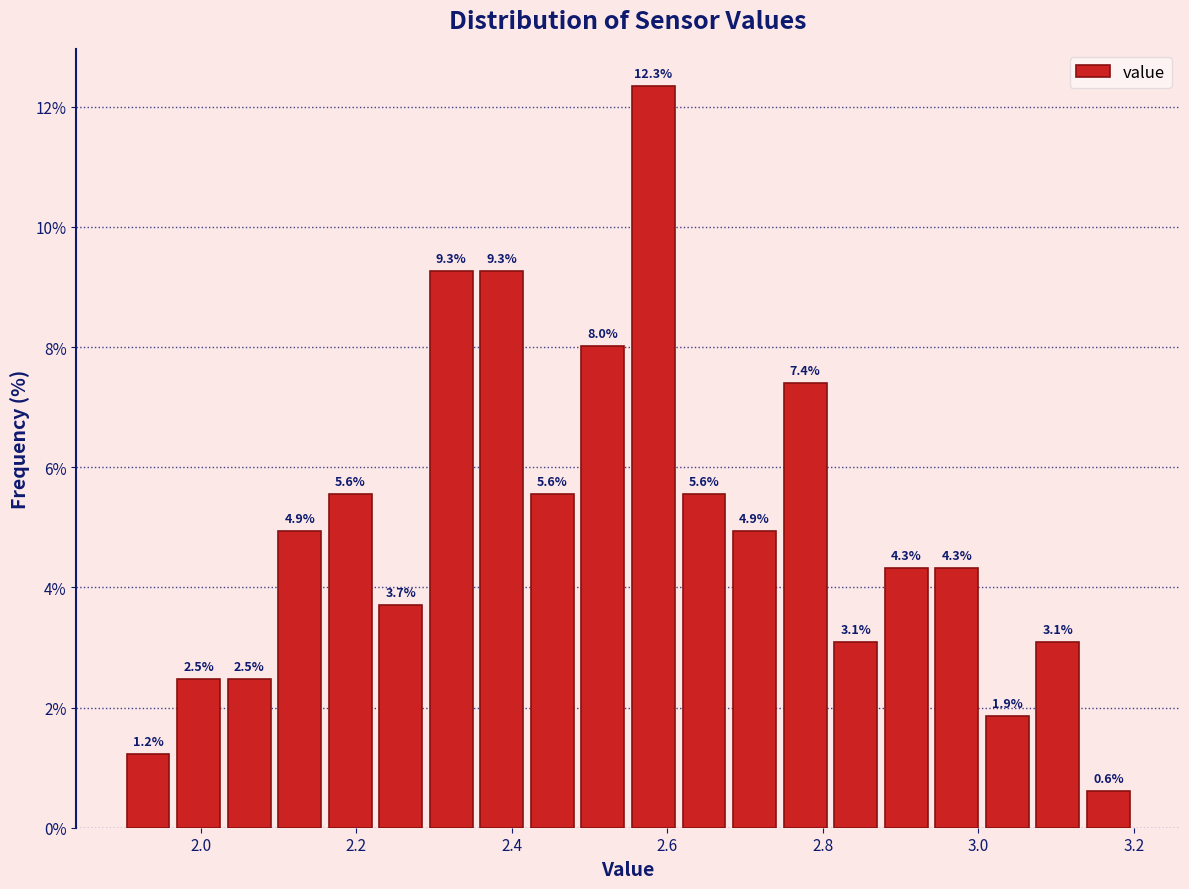

Read against the x-axis, roughly where is the centre of the tallest bar?

2.58